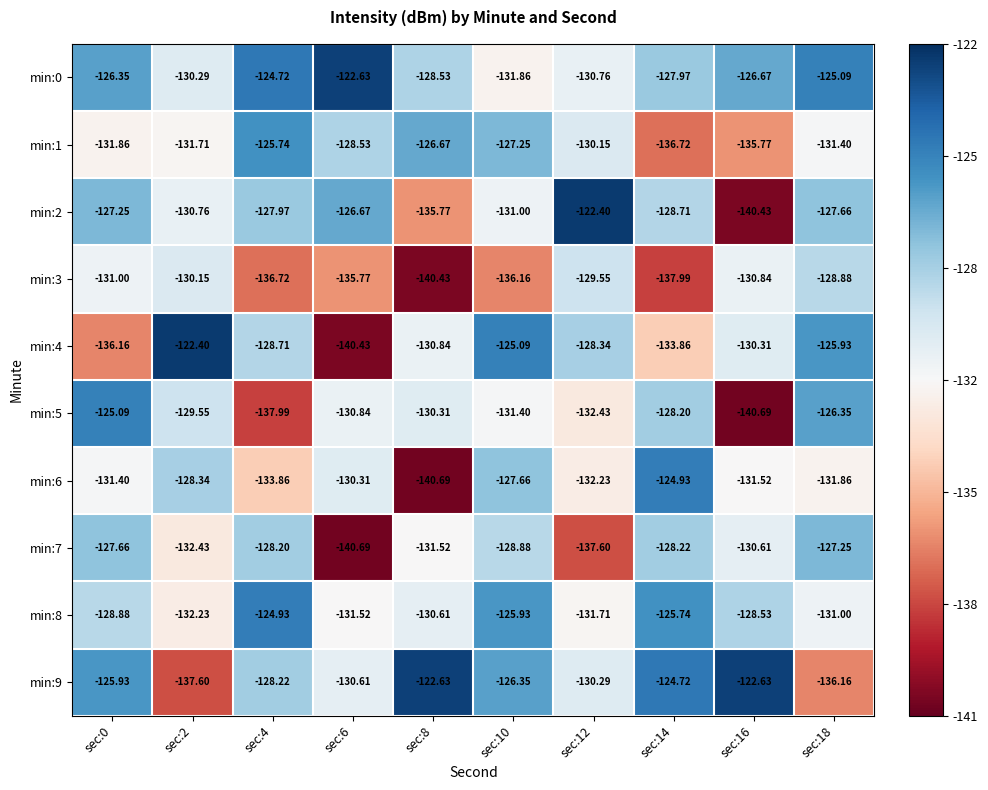

How many distinct data groups are displayed?

10